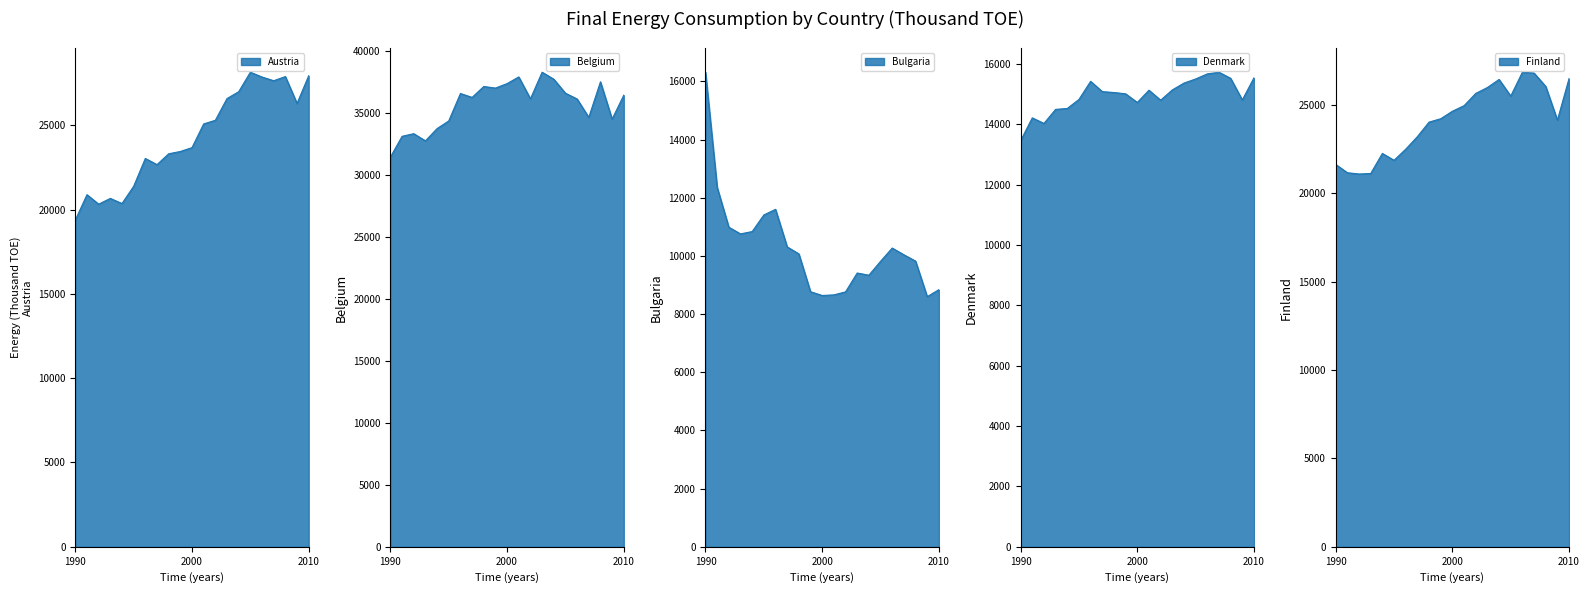

List the labels in order of Austria value, largest first.

2005, 2010, 2008, 2006, 2007, 2004, 2003, 2009, 2002, 2001, 2000, 1999, 1998, 1996, 1997, 1995, 1991, 1993, 1994, 1992, 1990